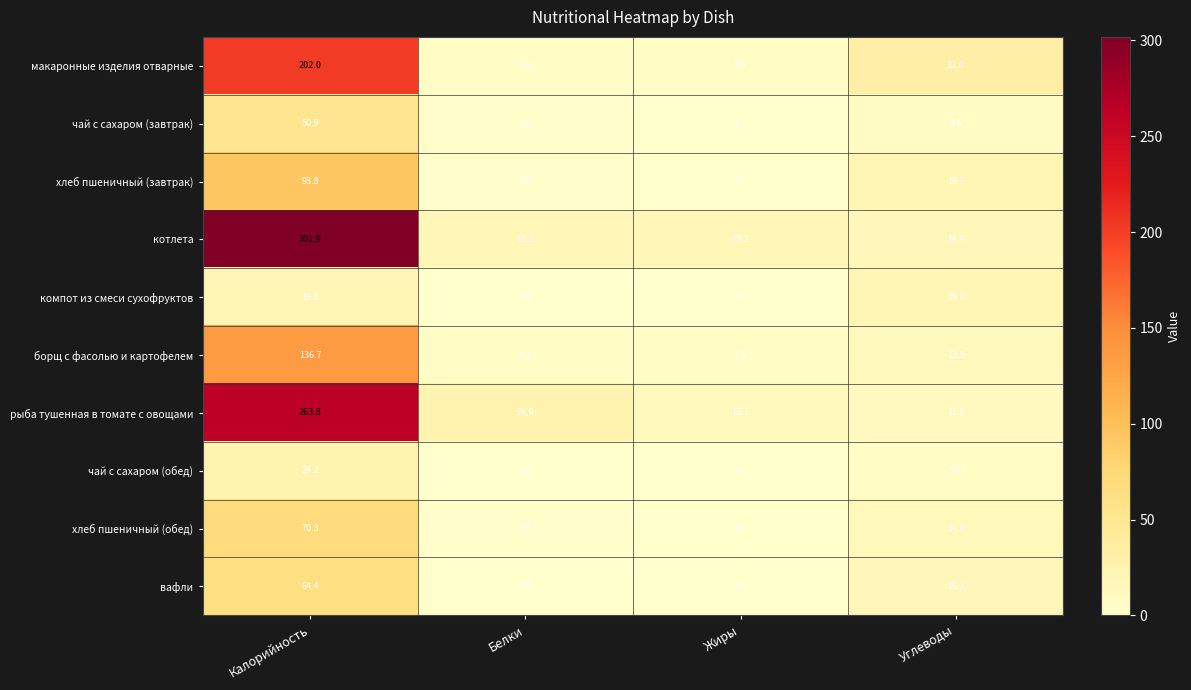

Rank the series by their maximum value, from highest to lowest.

котлета, рыба тушенная в томате с овощами, макаронные изделия отварные, борщ с фасолью и картофелем, хлеб пшеничный (завтрак), хлеб пшеничный (обед), вафли, чай с сахаром (завтрак), чай с сахаром (обед), компот из смеси сухофруктов